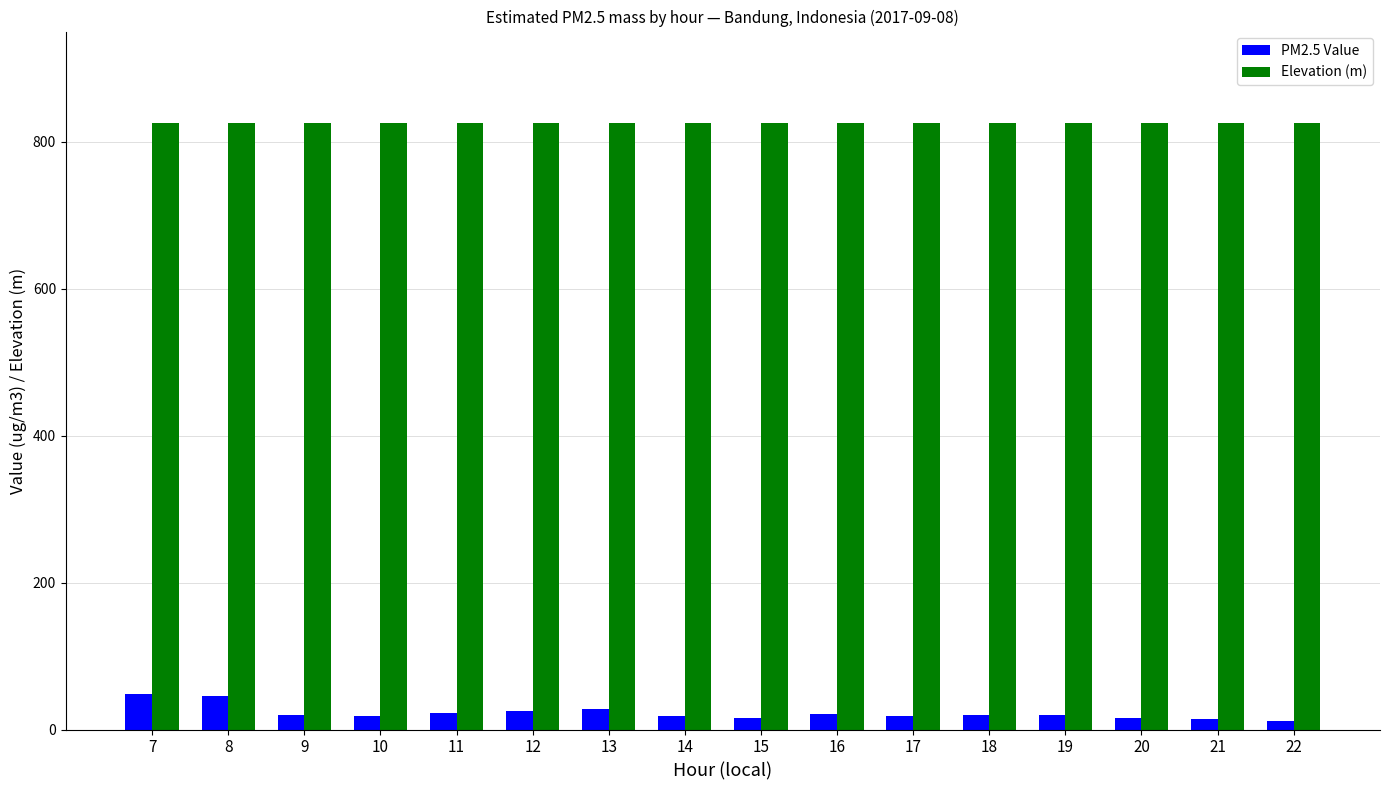

Is it true that Elevation (m) equals 497.4 at 19?

False